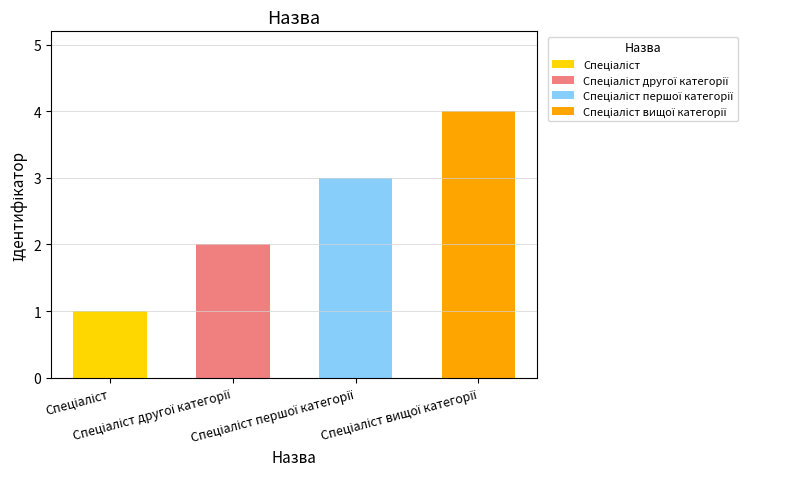

The value at Спеціаліст is 0. True or false?

False